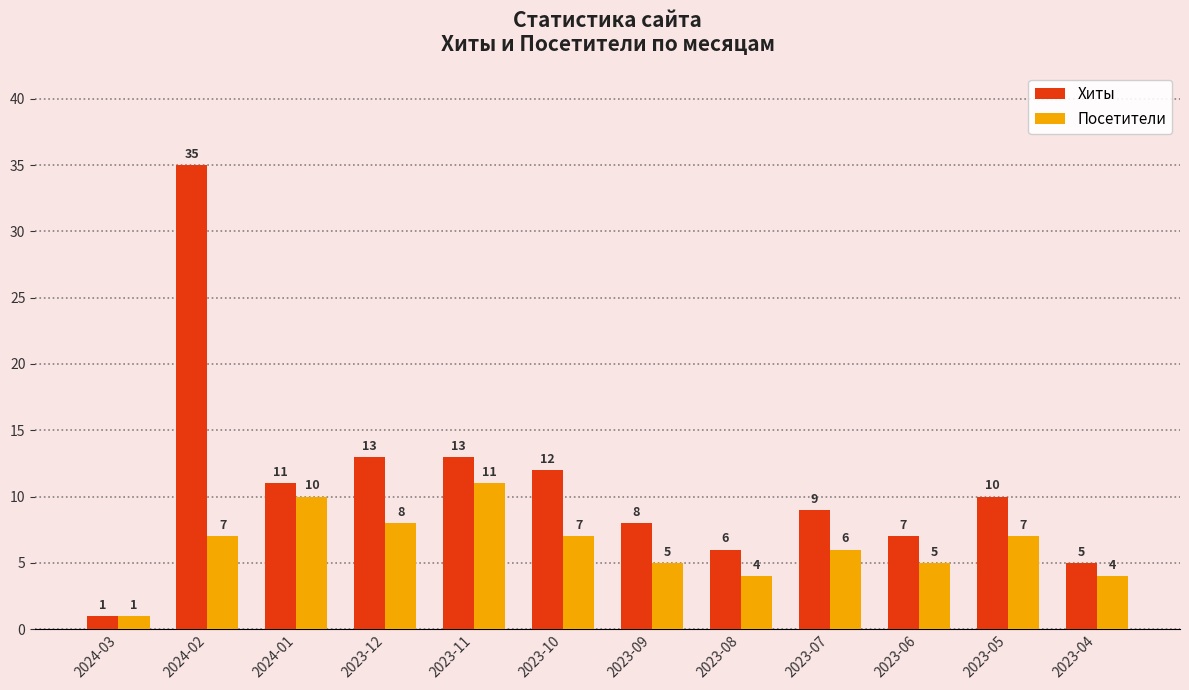

What is the difference between the highest and lowest values at 2023-10?

5